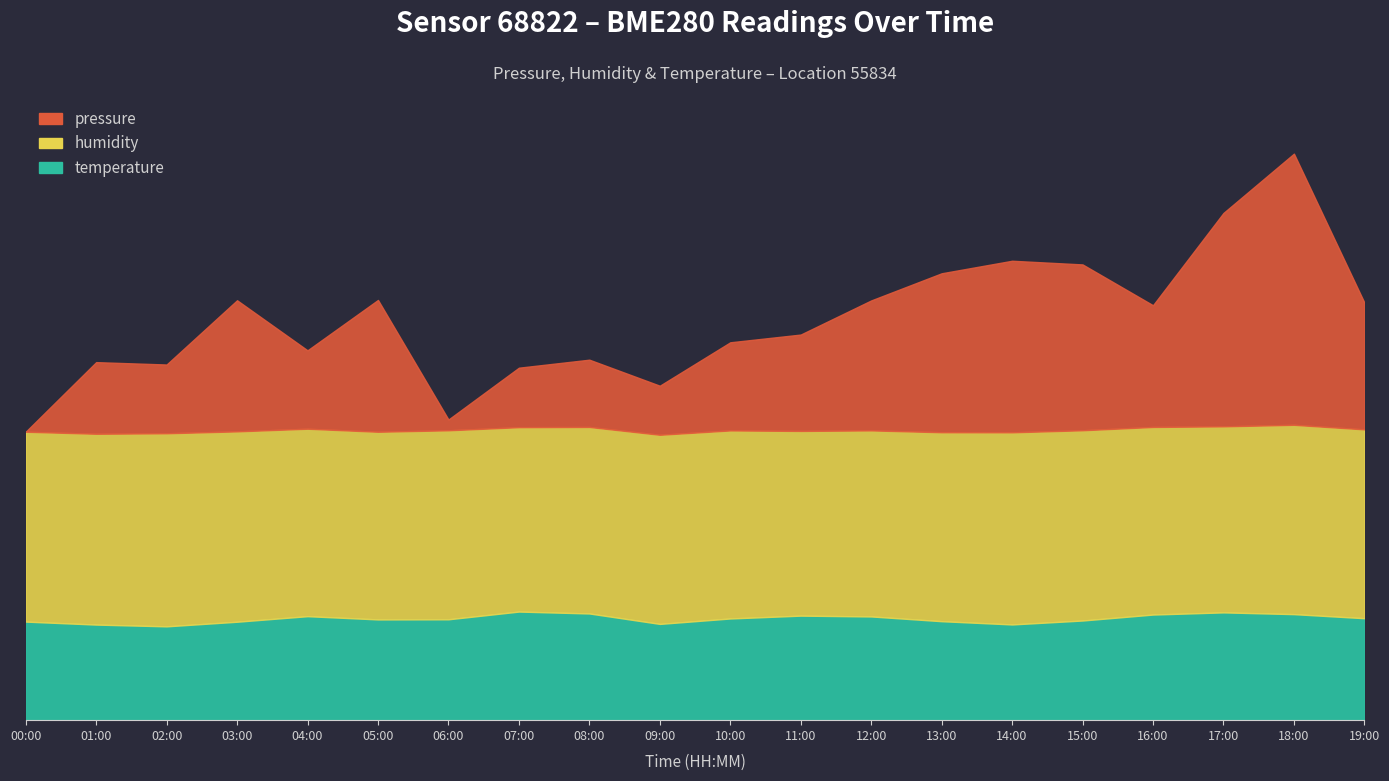

At which category is the sum across all series the highest?

18:00